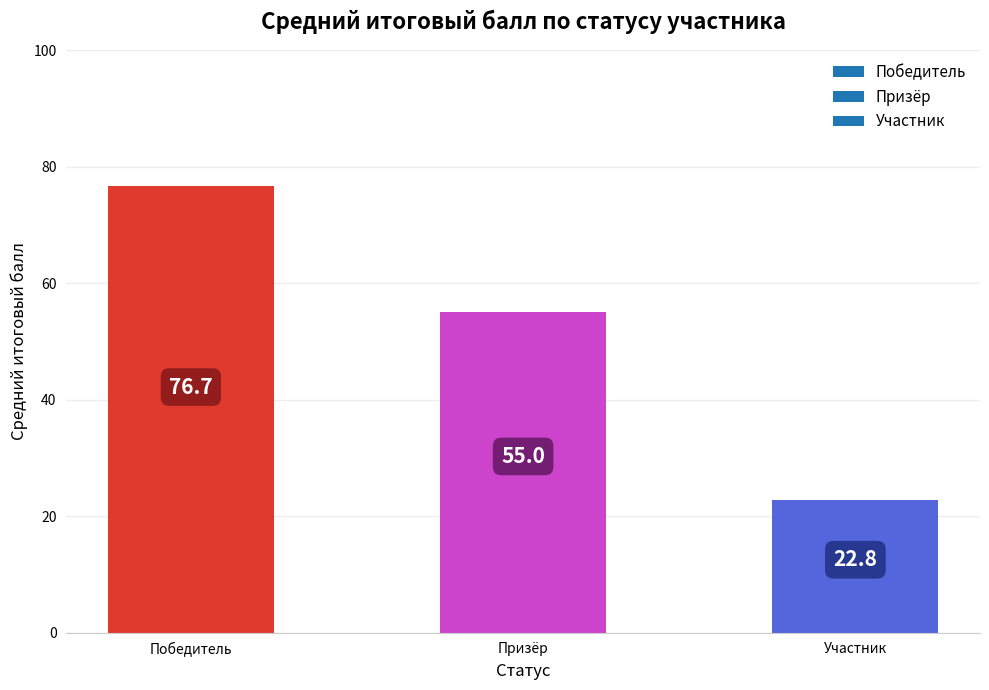

What is the value of the 3rd bar from the left?

22.8